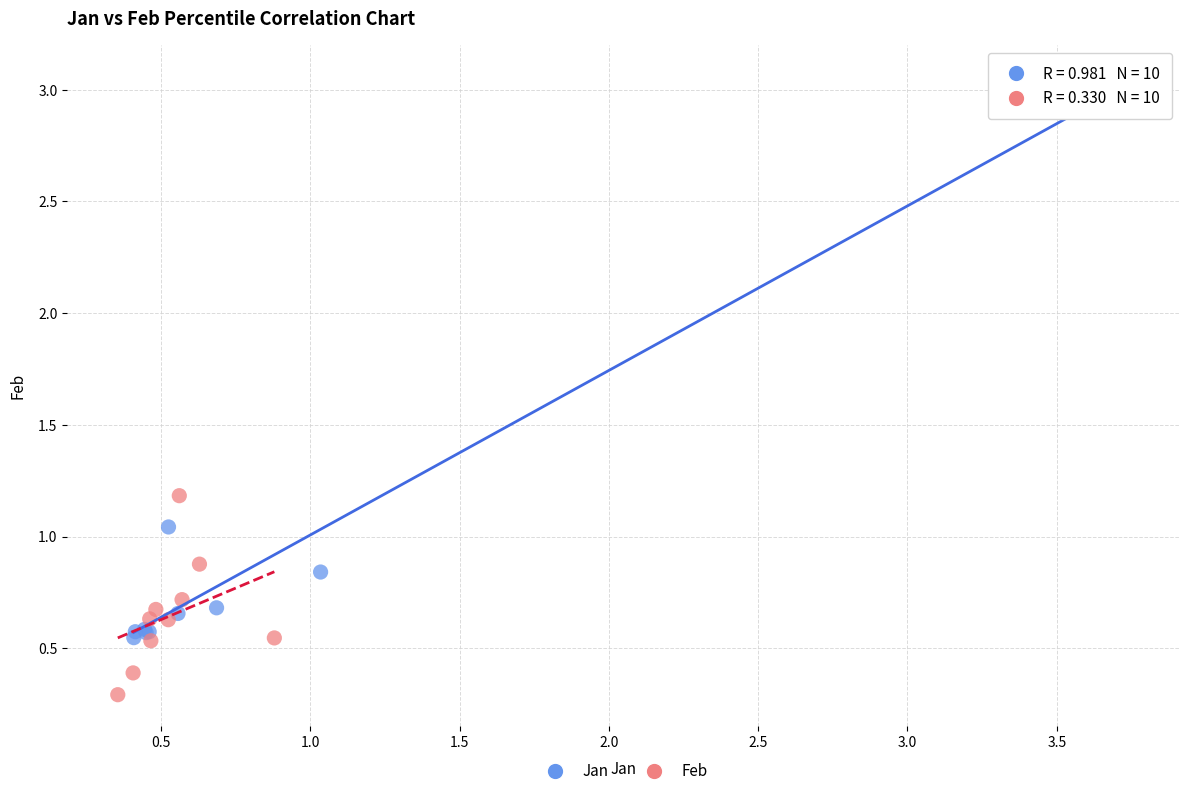

What are all the series names shown in the legend?

Jan, Feb